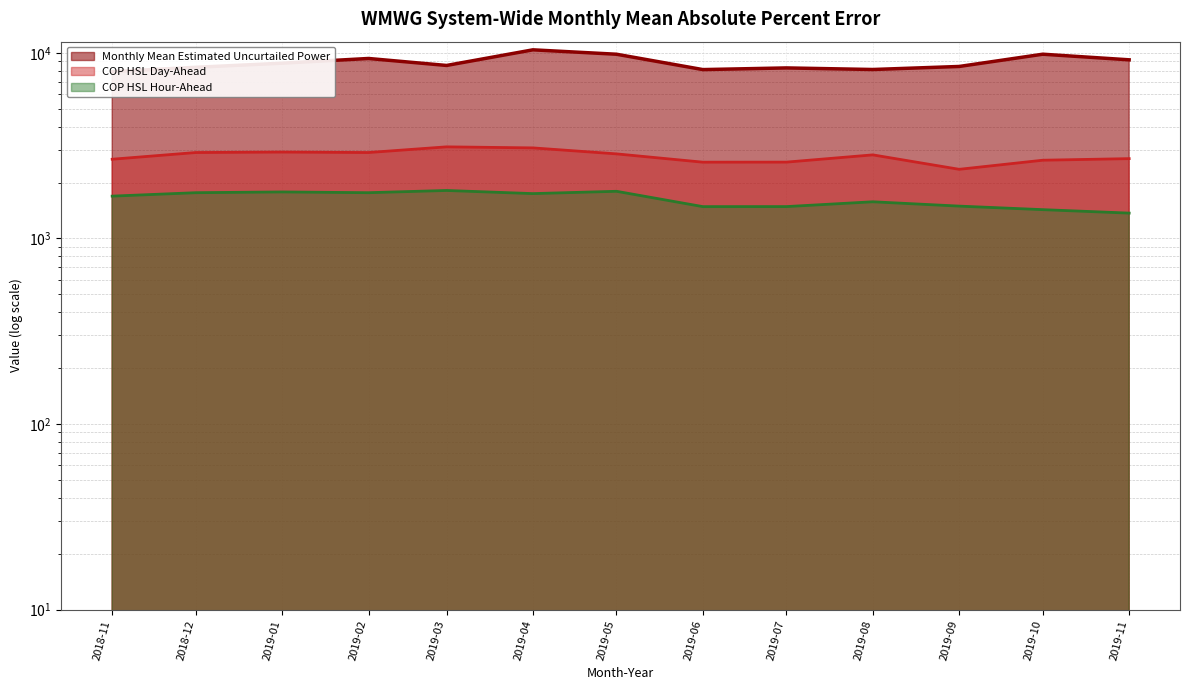

True or false: COP HSL Hour-Ahead and Monthly Mean Estimated Uncurtailed Power intersect in this chart.

False